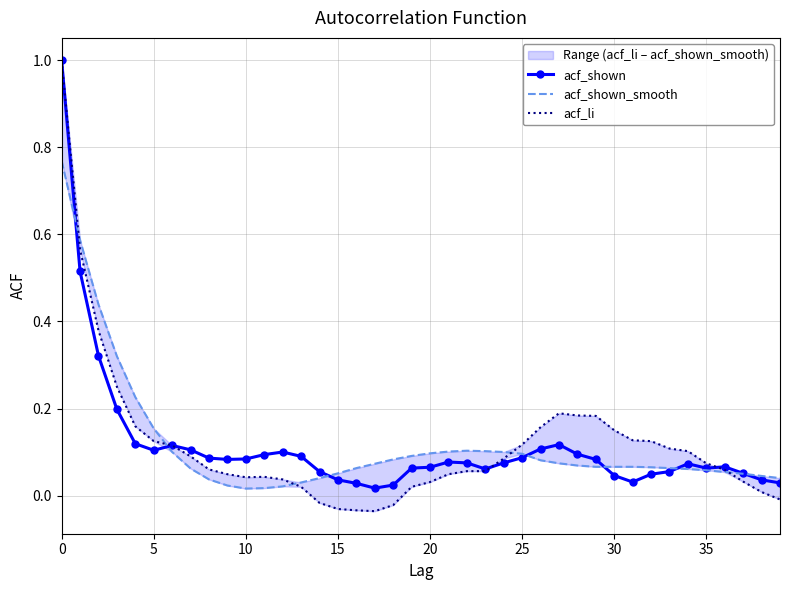

What is the difference between the maximum and minimum values in the acf_shown series?

1.0